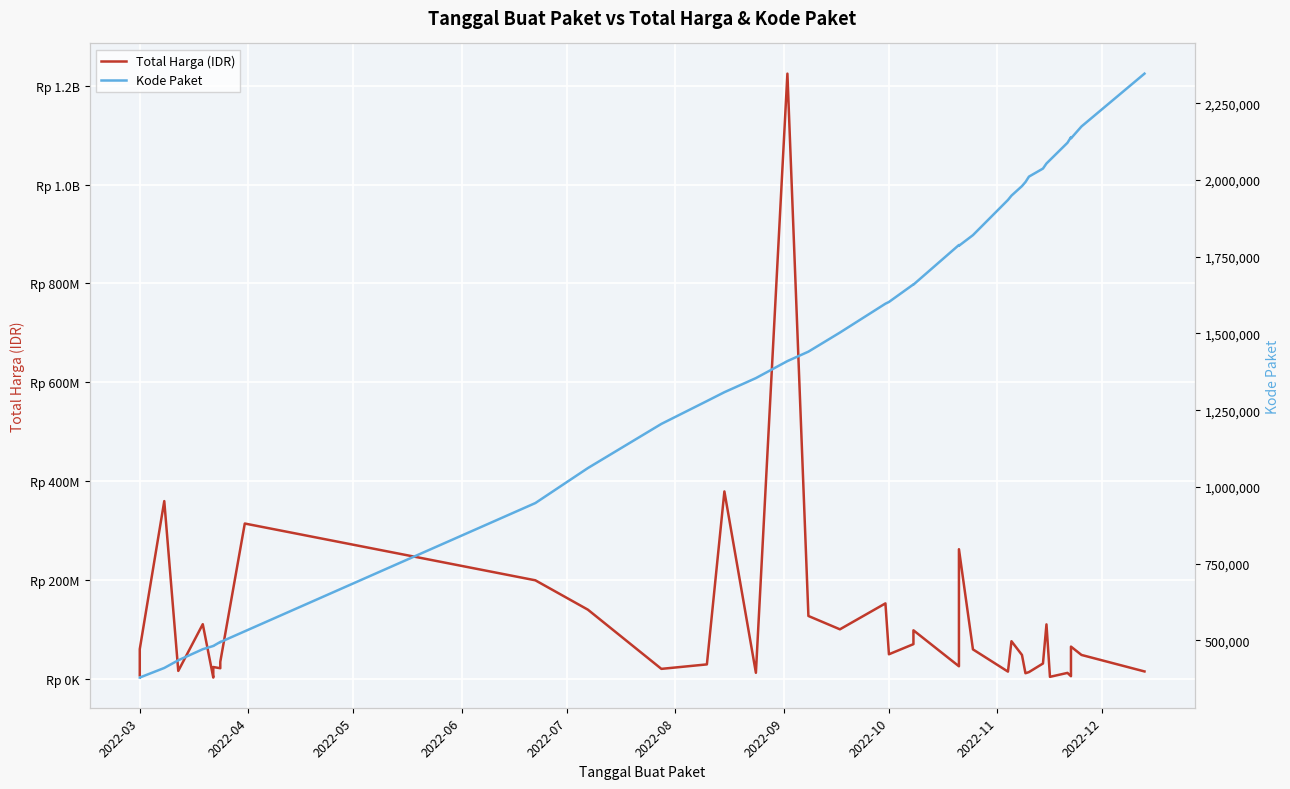

How many values in the Total Harga (IDR) series exceed 48140000?

19